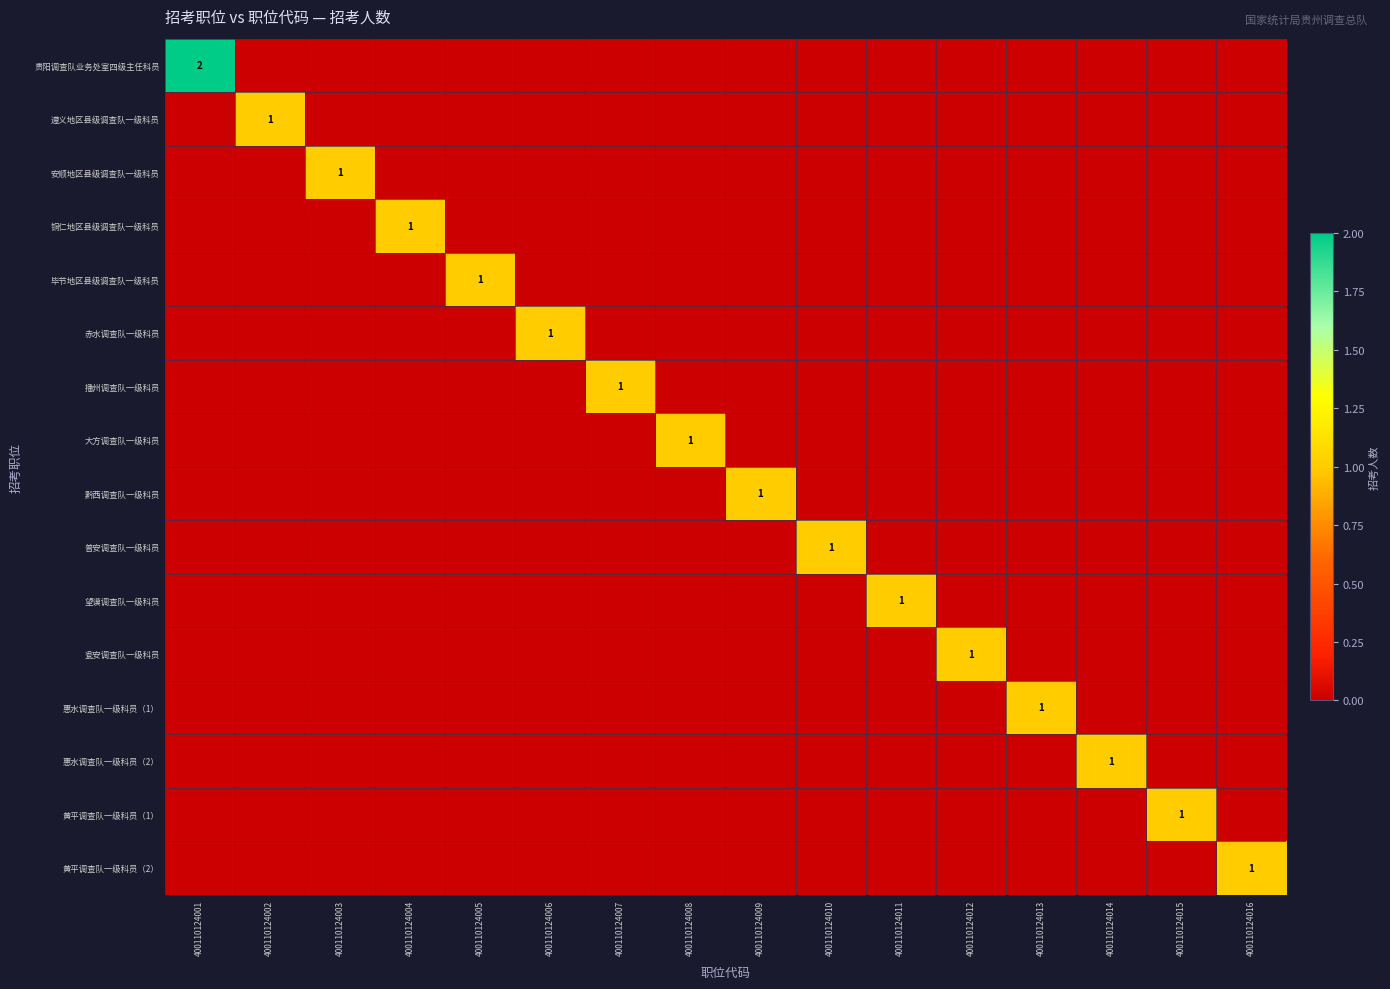

How many values in 普安调查队一级科员 are above zero?

1